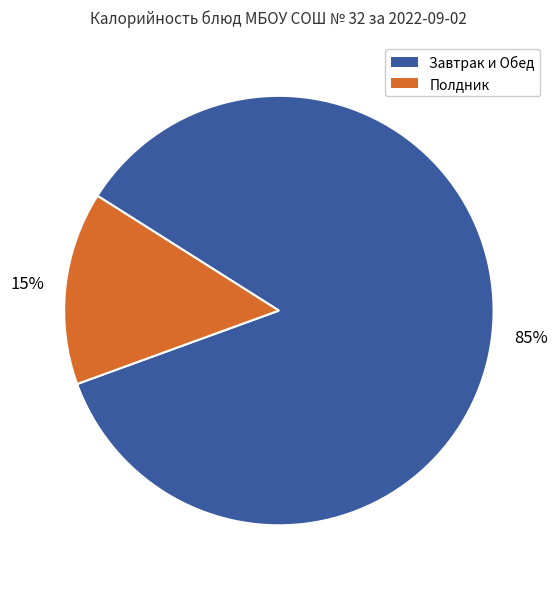

To the nearest percent, what is the average slice percentage?

50%